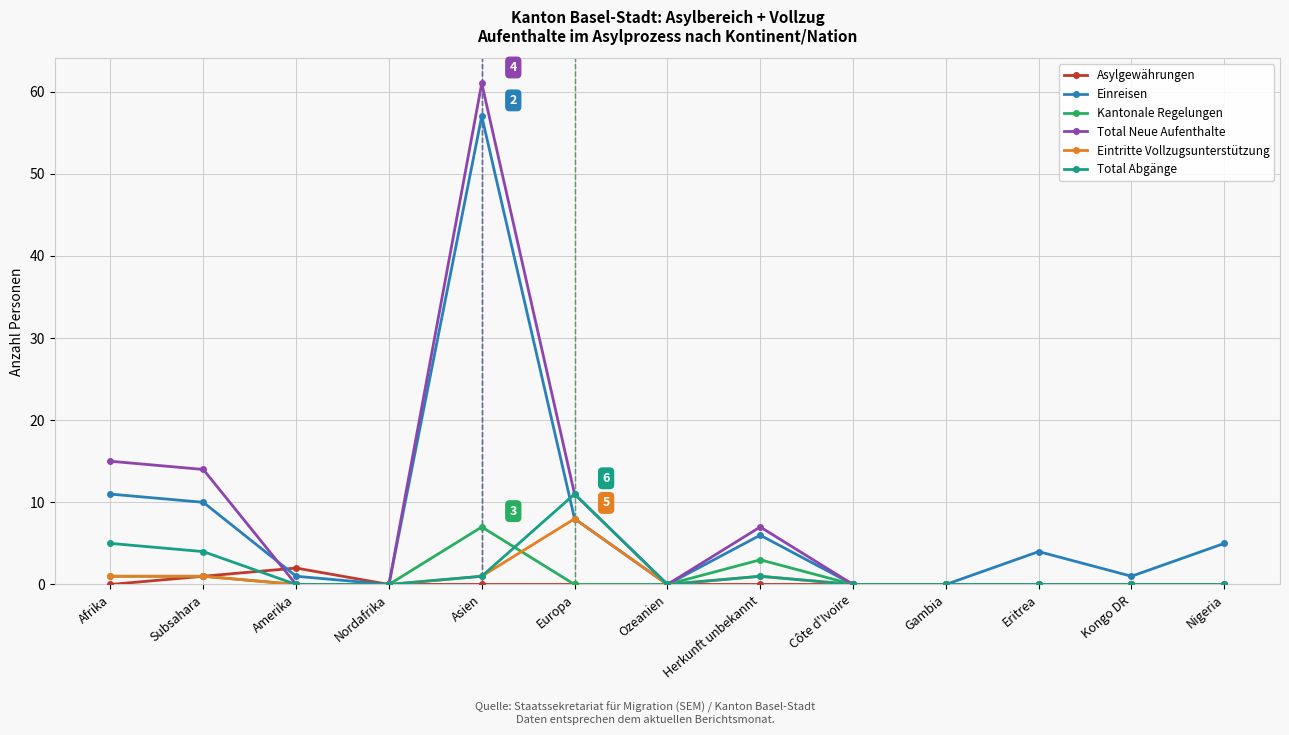

Which series has the widest spread of values?

Total Neue Aufenthalte